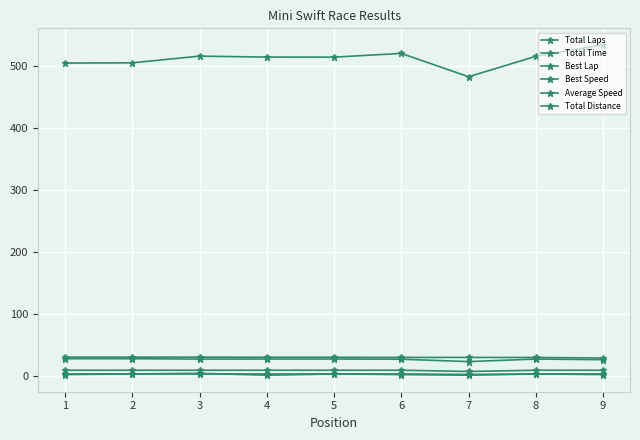

How many values in the Average Speed series are below 27?

2